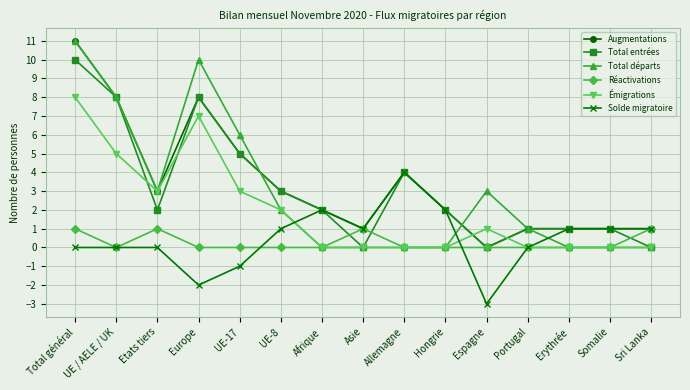

The Solde migratoire series shows 1 at Somalie. True or false?

True